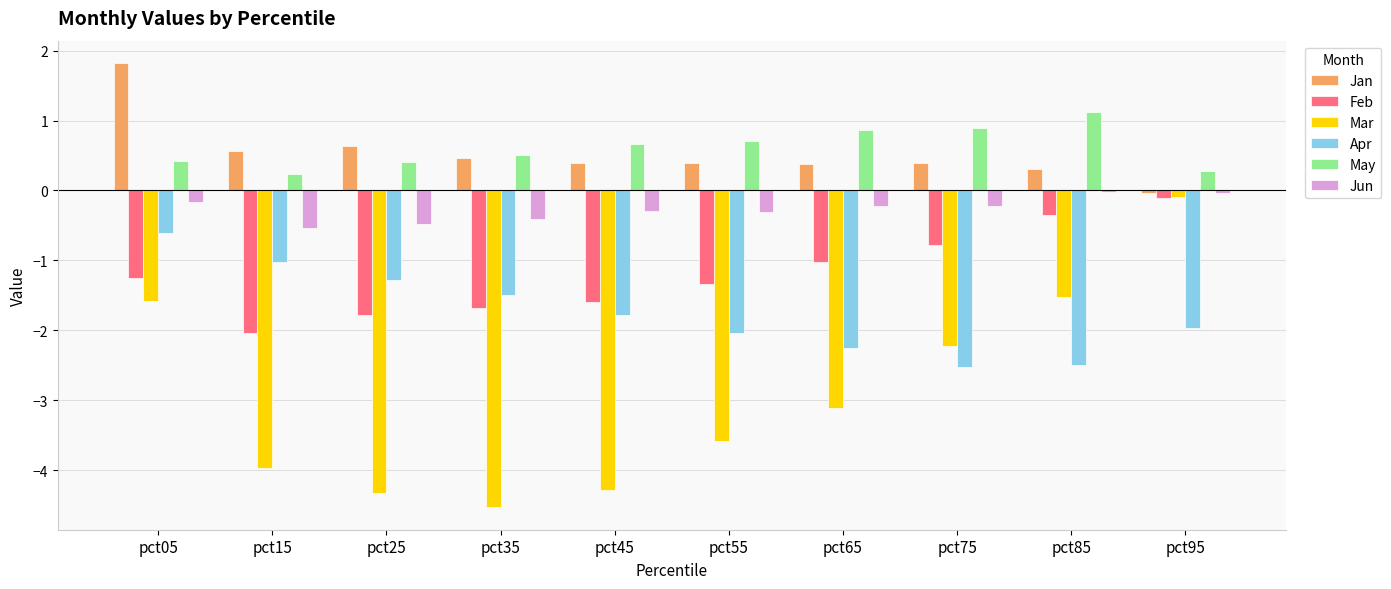

Which category has the highest value in the May series?

pct85